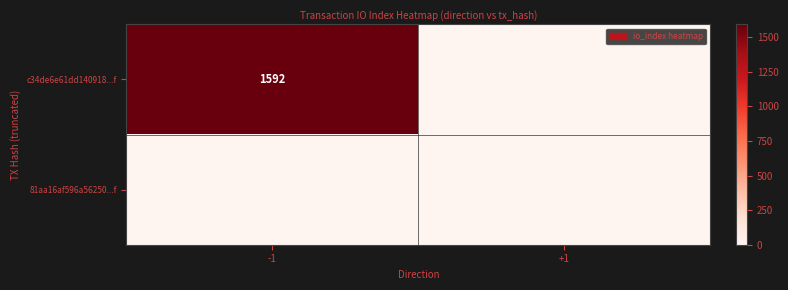

What is the maximum value shown in the chart?

1592